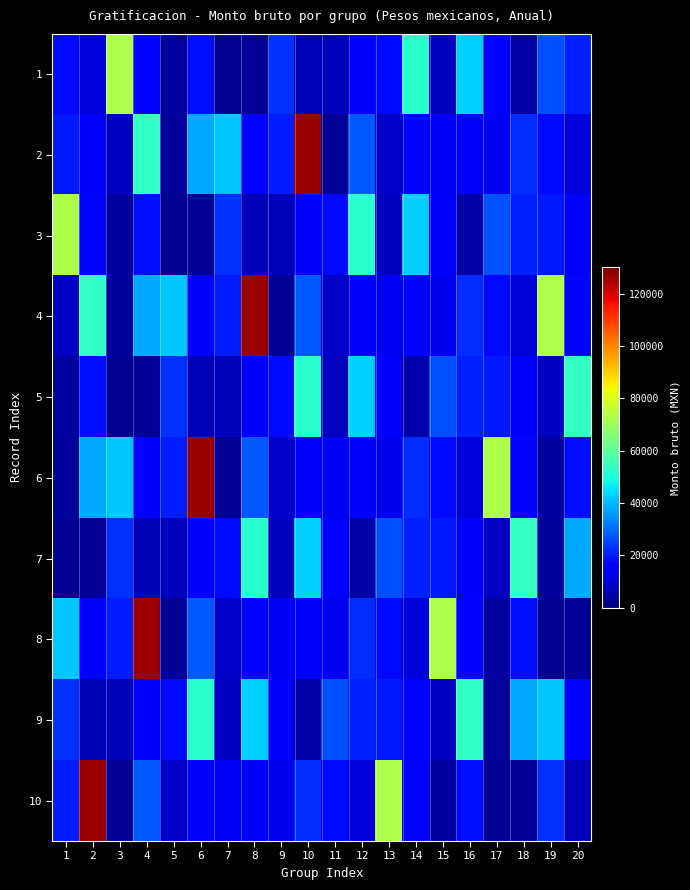

At which category does the chart reach its minimum across all series?

7